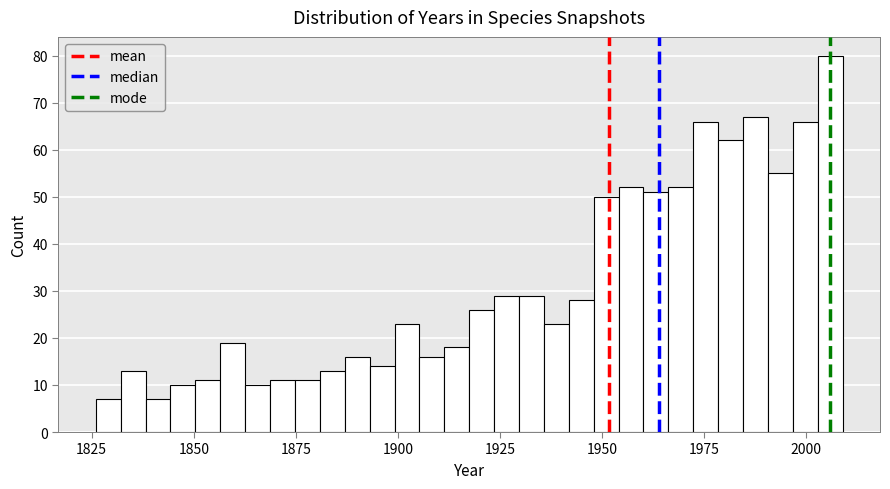

Around what value on the x-axis is the tallest bar? Give the approximate position of its centre, as read against the axis.

2005